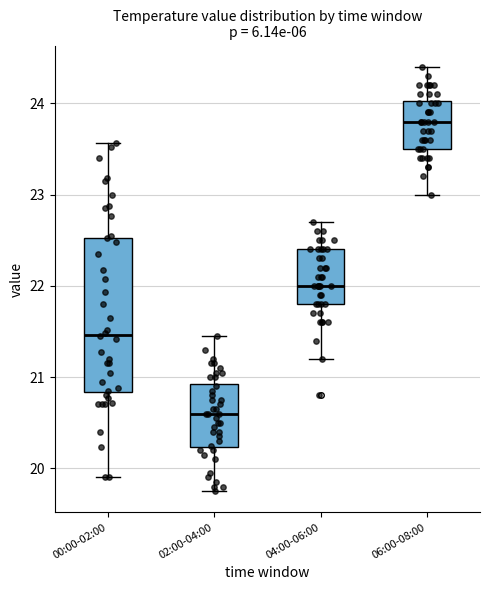

Which box's median line is the highest?

06:00-08:00